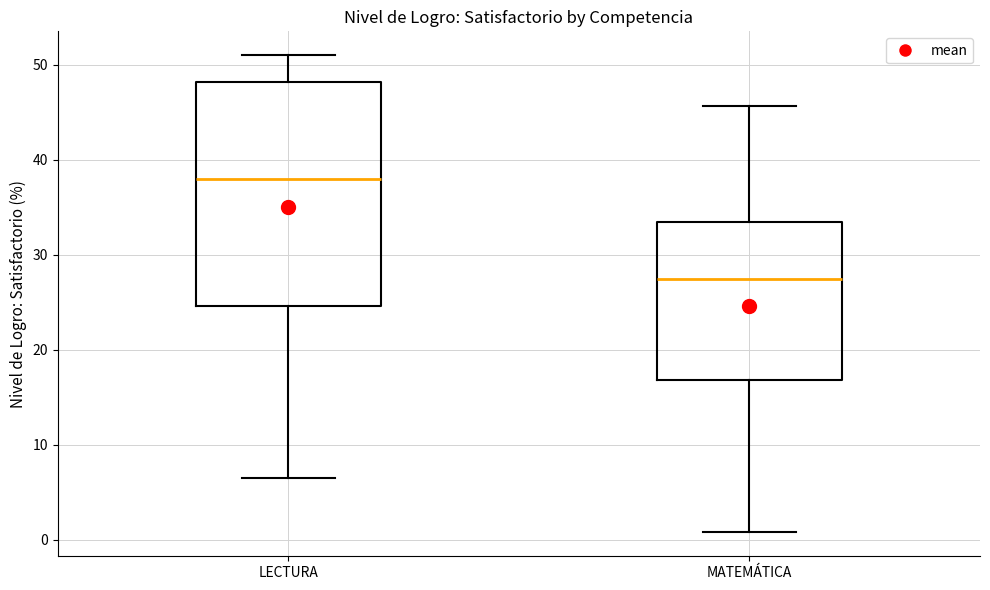

Reading left to right, transcribe this box plot: for each box, give where its median line is, the range the box spans, and where its two whiskers end, as read against the y-axis. The values are not printed on the chart, so give them approximately, as read against the axis.

LECTURA: median 38, box 25 to 48, whiskers 7 to 51
MATEMÁTICA: median 27, box 17 to 33, whiskers 1 to 46